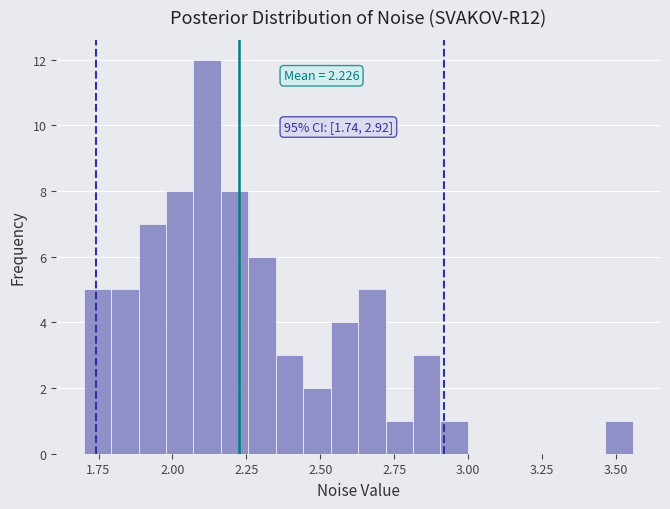

Read against the x-axis, roughly where is the centre of the tallest bar?

2.10